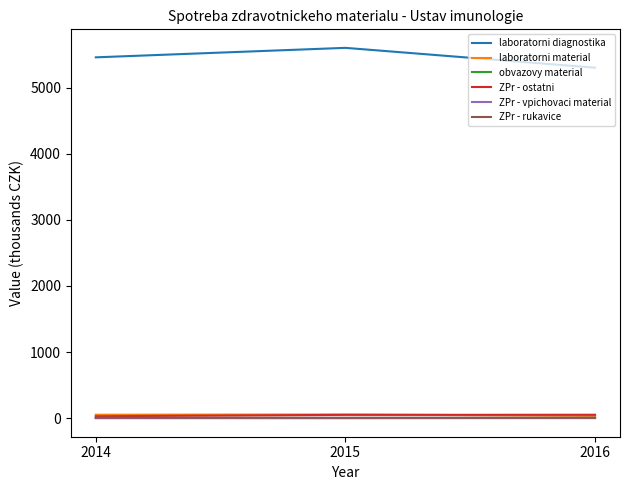

Is it true that obvazovy material equals 4.9 at 2014?

True